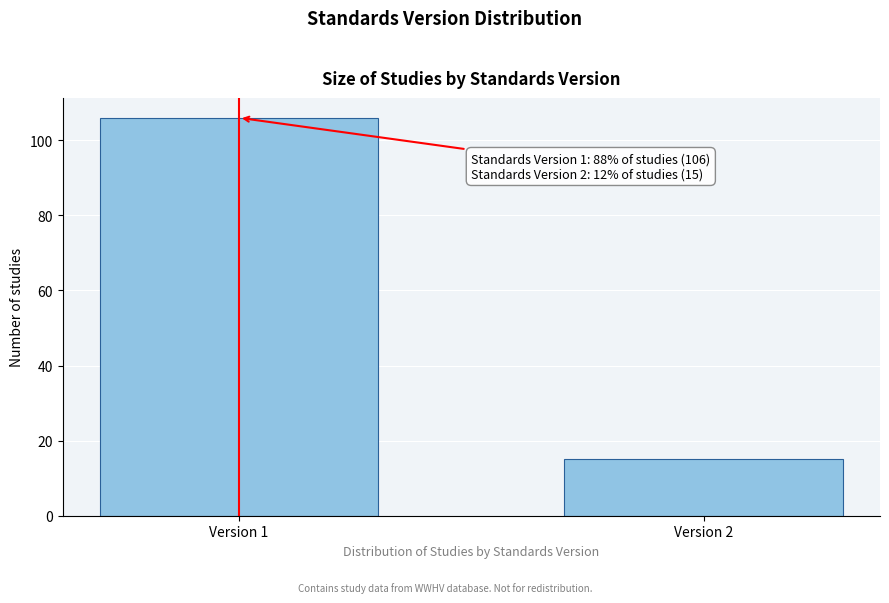

Reading left to right, extract all data points from this chart.

106	15